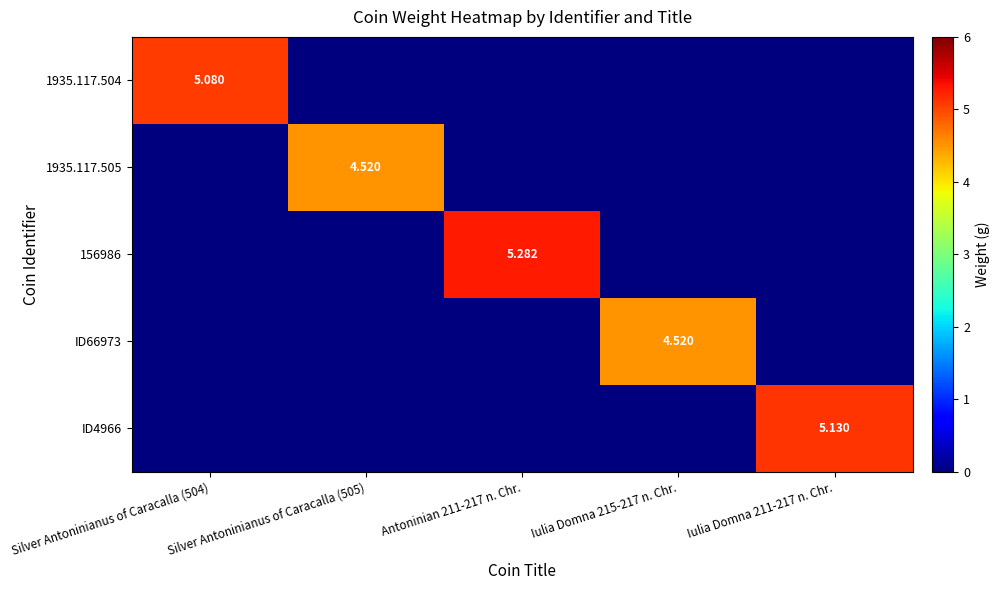

What is the total value across all series at Iulia Domna 215-217 n. Chr.?

4.5